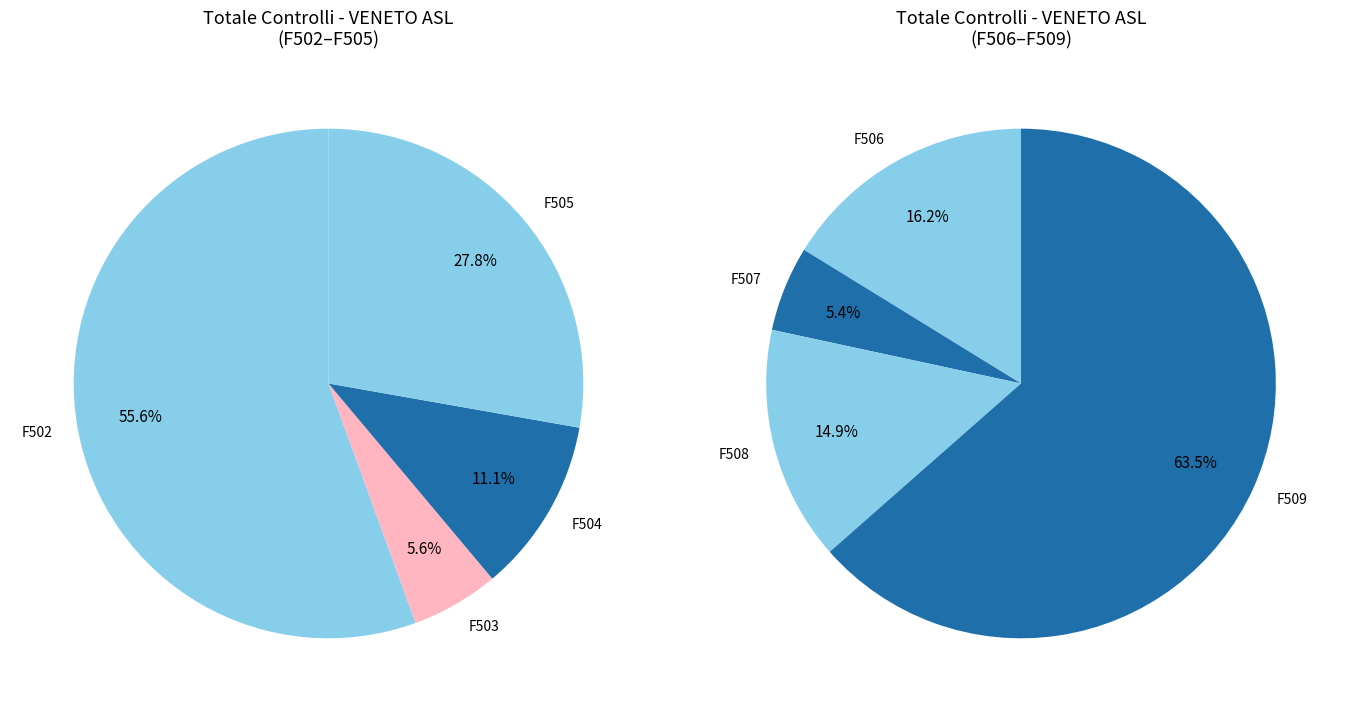

The F505 slice represents 18% of the pie. True or false?

False